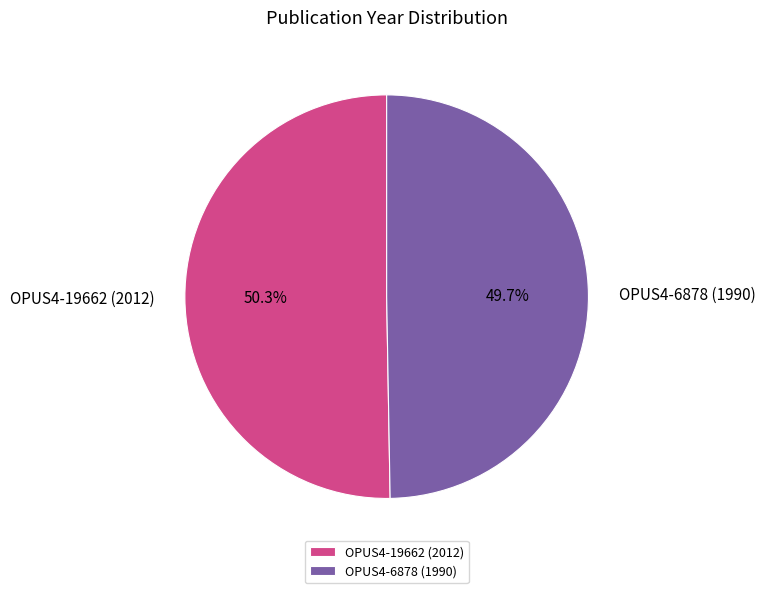

How many segments does this pie chart have?

2